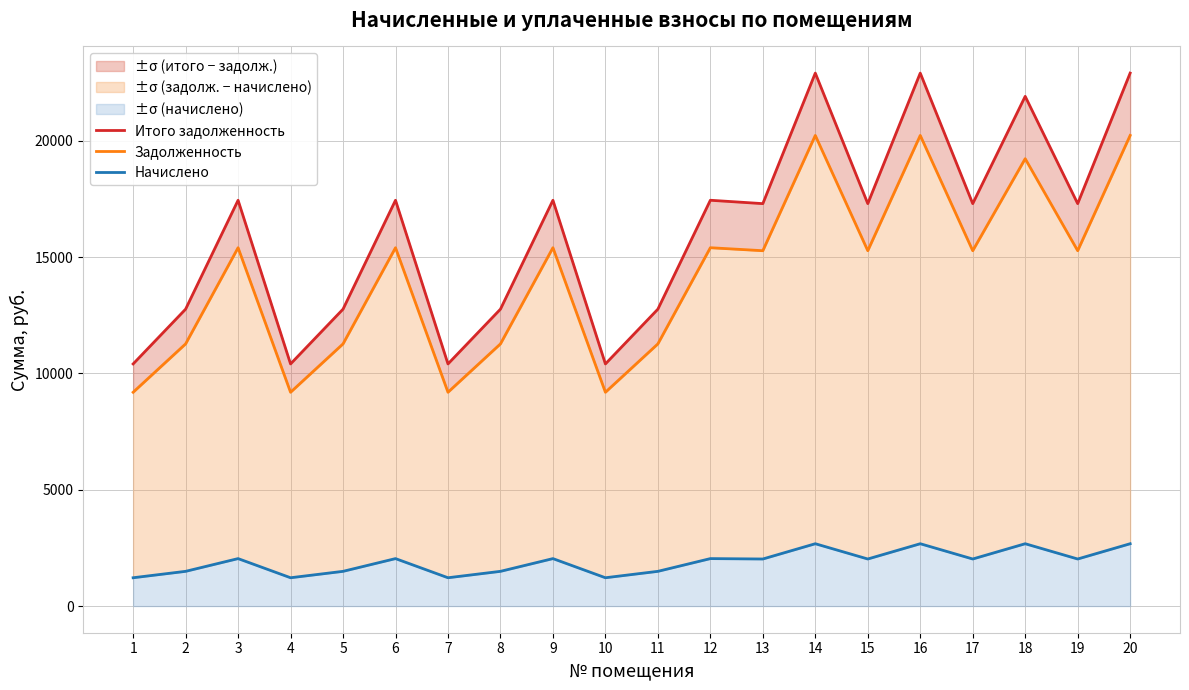

In Начислено, how many points are higher than both neighbors (excluding endpoints)?

7